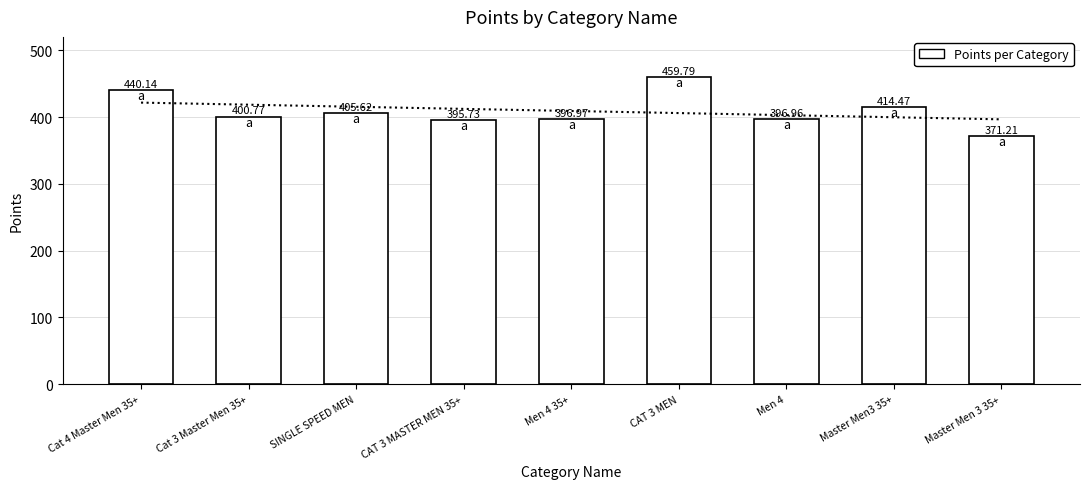

Reading left to right, transcribe all the data shown in this chart.

Cat 4 Master Men 35+=440.1	Cat 3 Master Men 35+=400.8	SINGLE SPEED MEN=405.6	CAT 3 MASTER MEN 35+=395.7	Men 4 35+=397.0	CAT 3 MEN=459.8	Men 4=397.0	Master Men3 35+=414.5	Master Men 3 35+=371.2